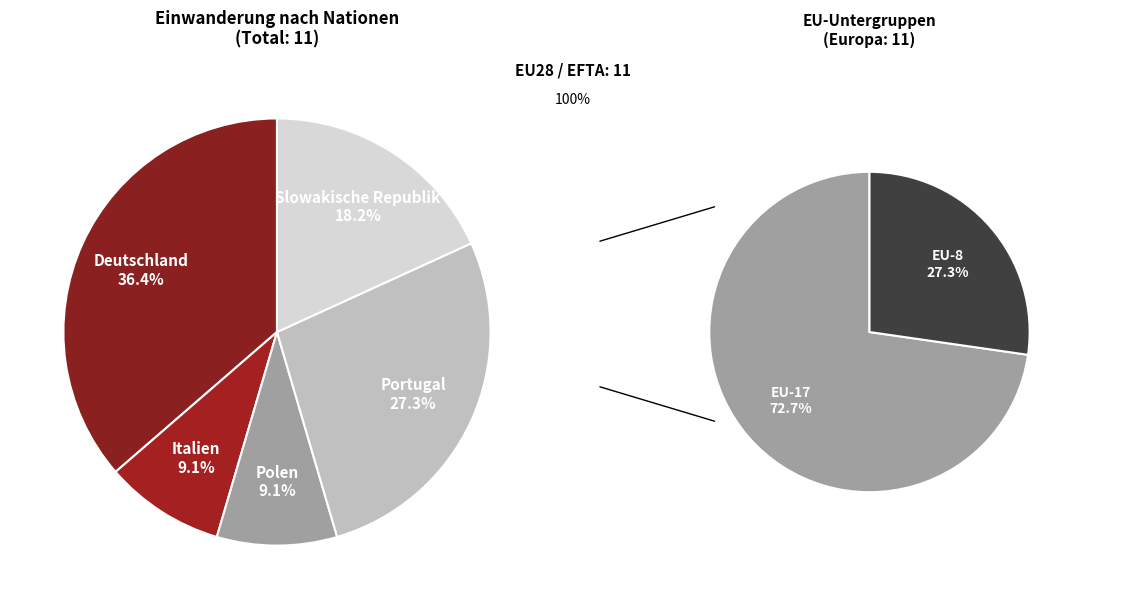

Approximately how many times larger is the value at Polen compared to Italien?

1.0